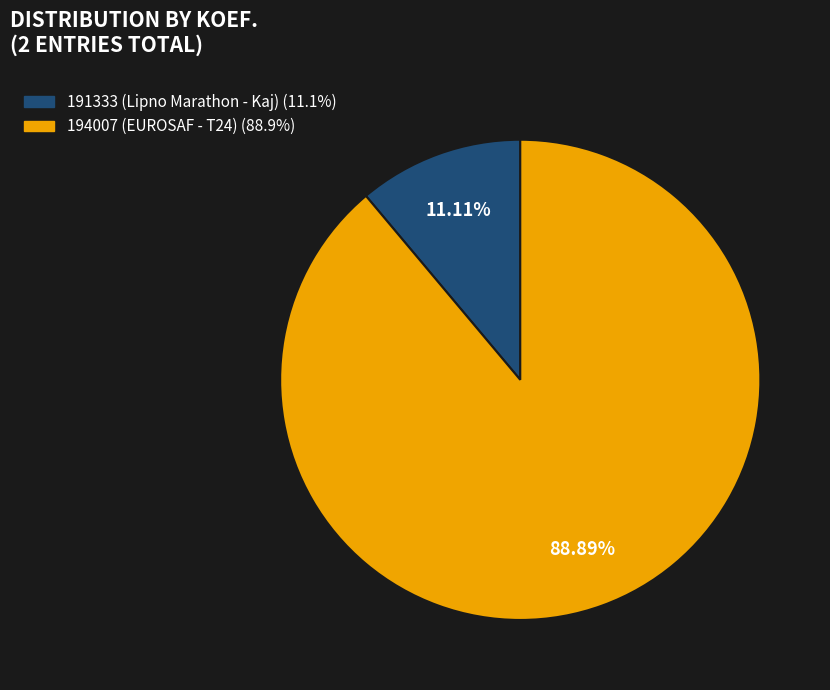

How many segments does this pie chart have?

2